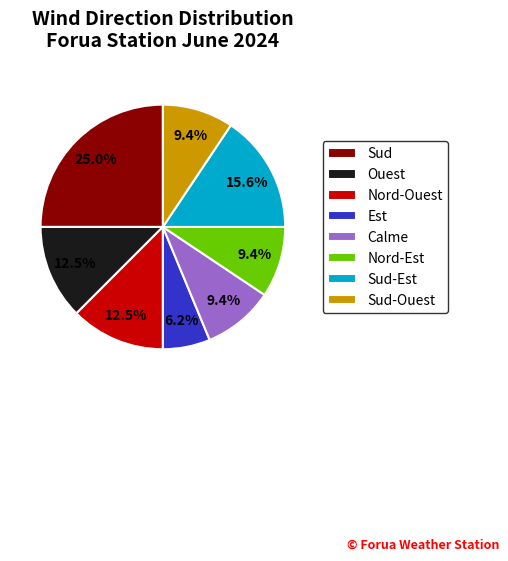

What is the ratio of the value at Sud to the value at Sud-Est?

1.6